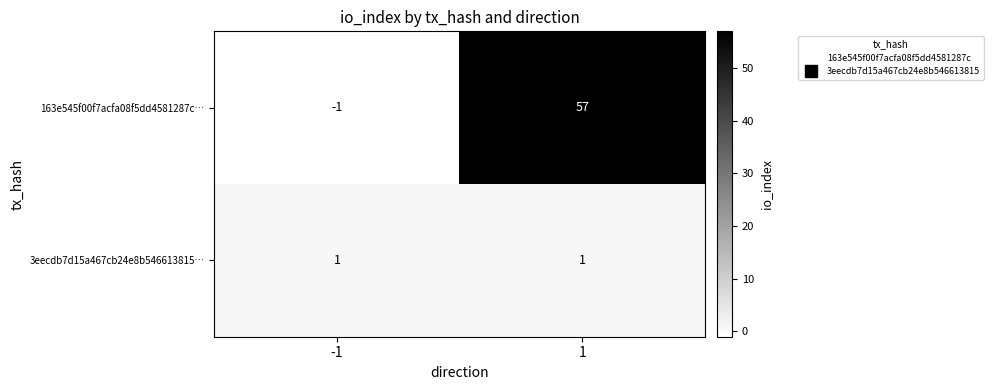

What is the smallest value displayed?

-1